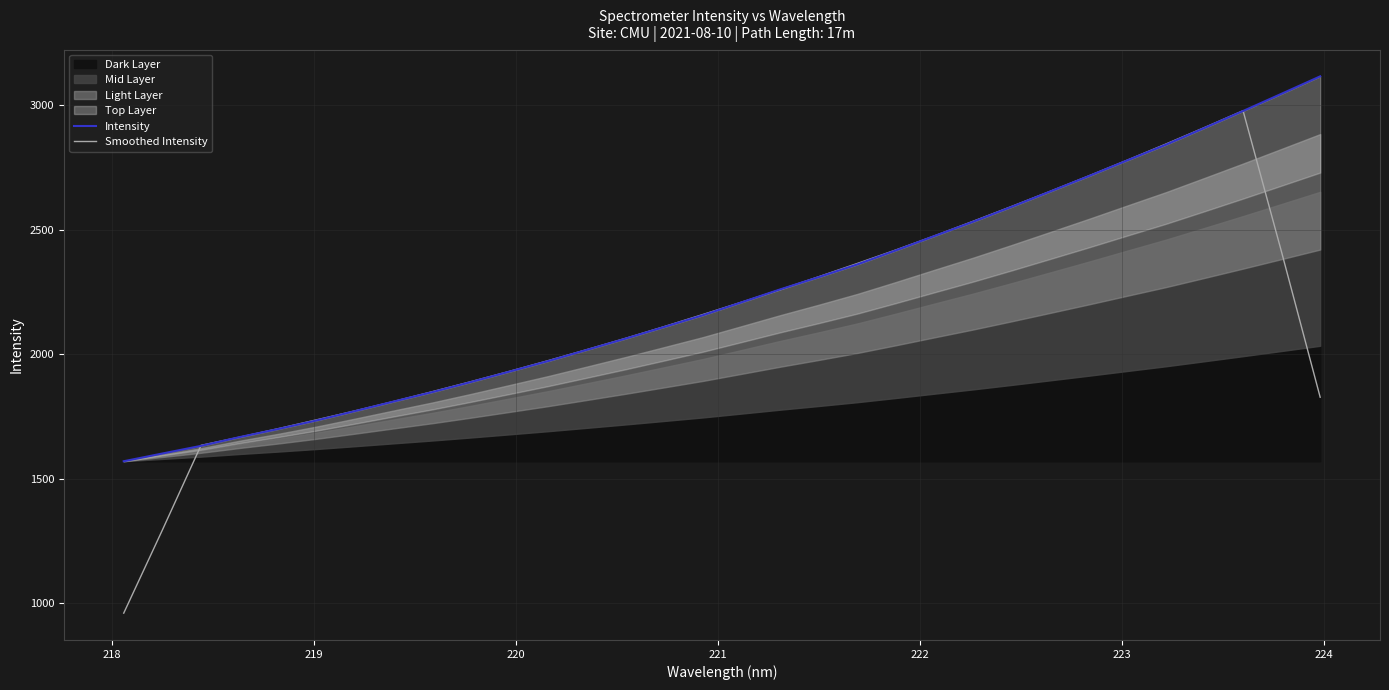

What is the maximum value for Smoothed Intensity?

2978.4